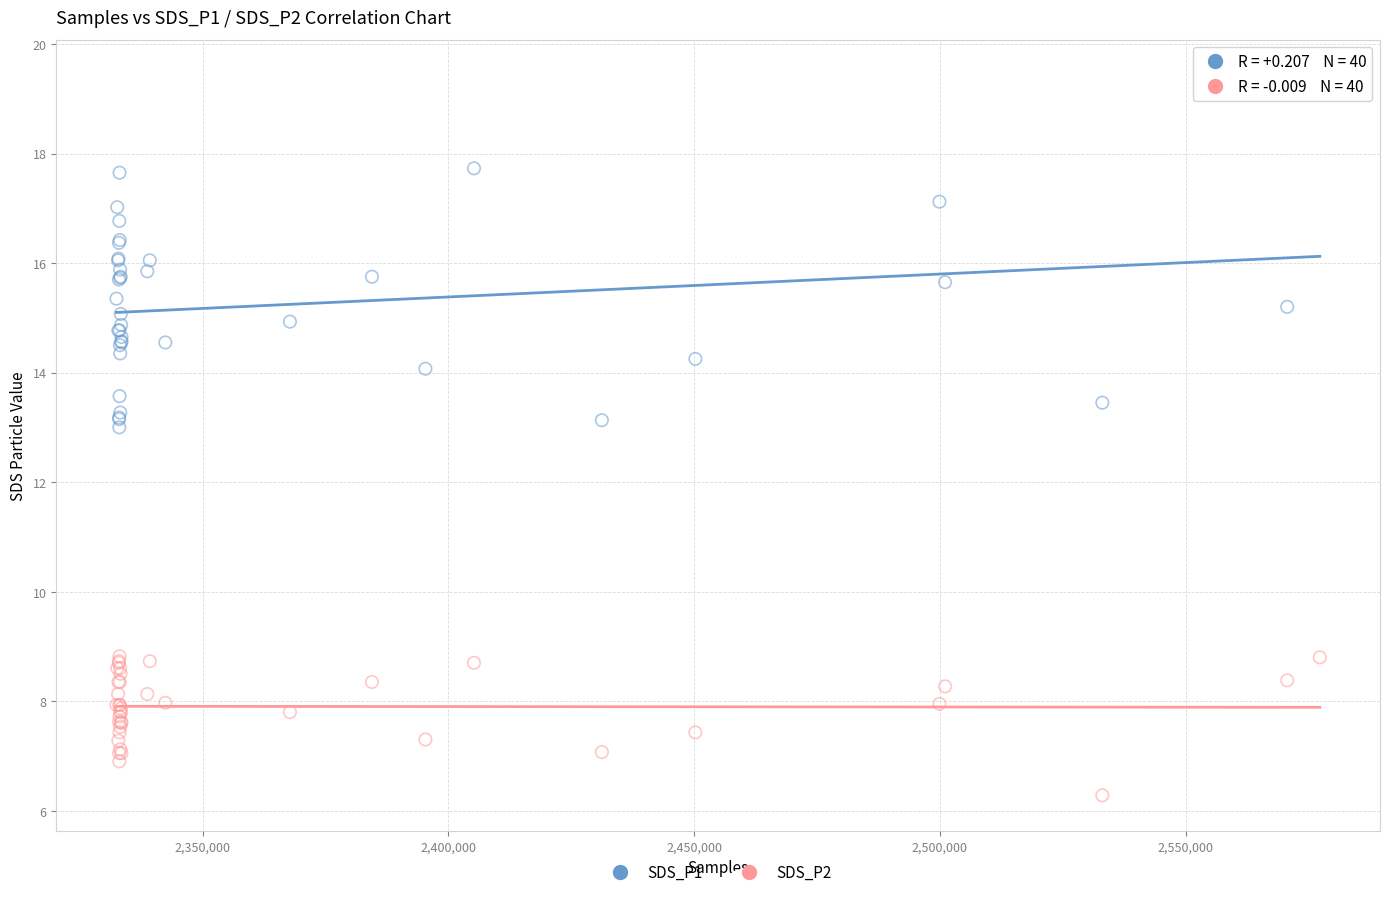

Which series has the widest spread of Y values?

SDS_P1